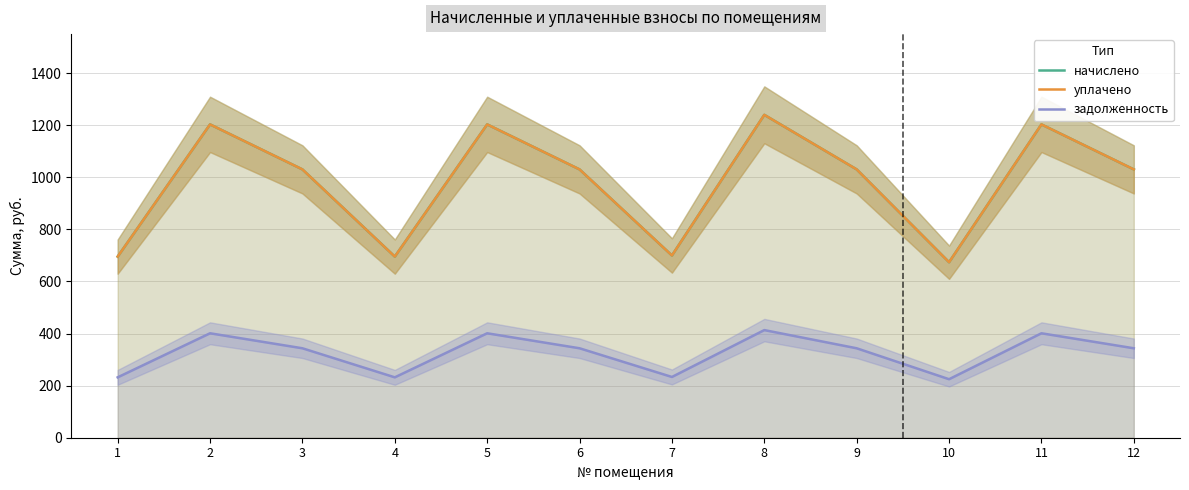

How many series are shown in this chart?

3